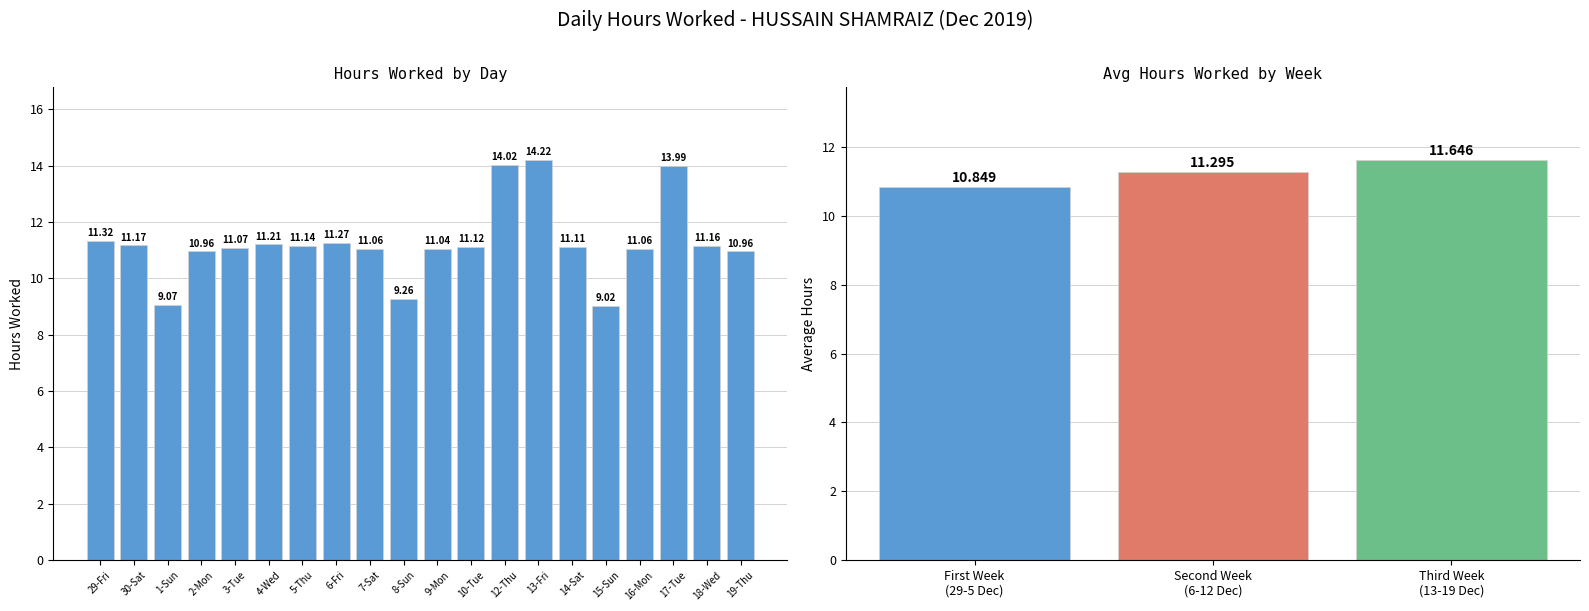

Does the chart contain any negative values?

No